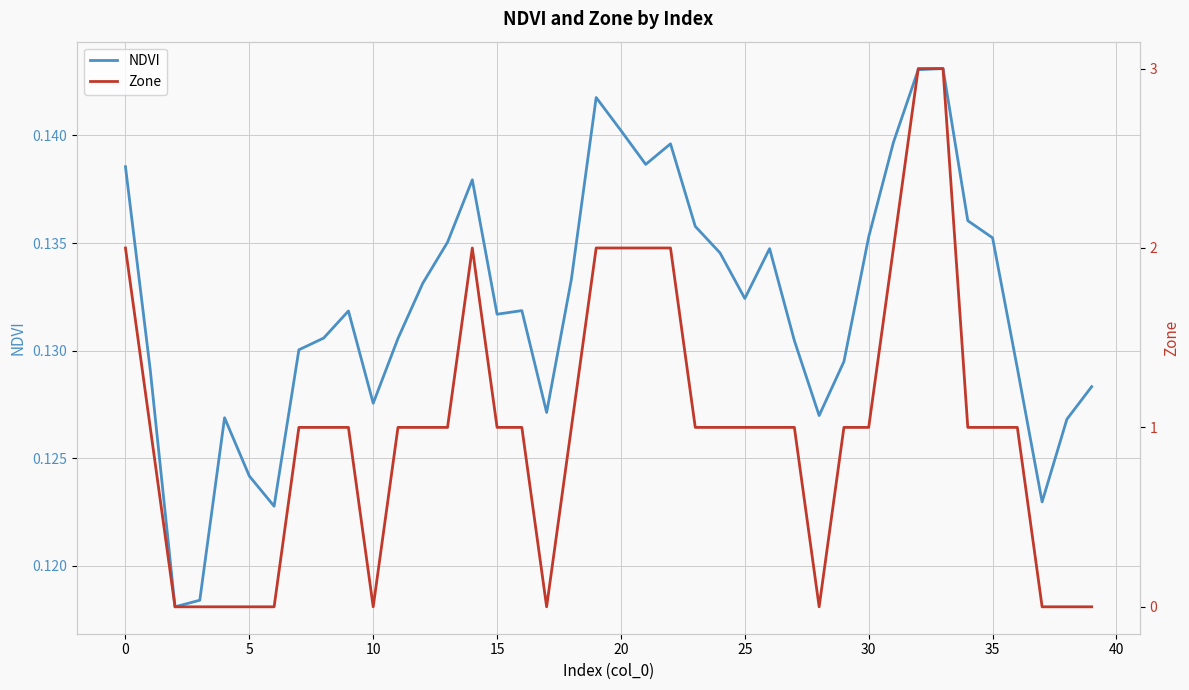

At which category is the sum across all series the highest?

33